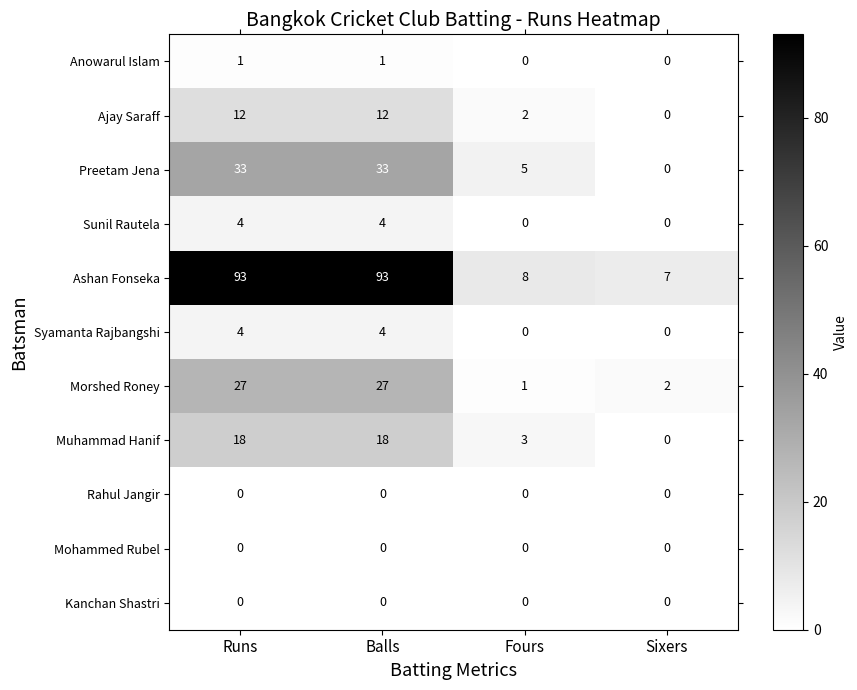

Count the Anowarul Islam values in the range 0 to 1.

4